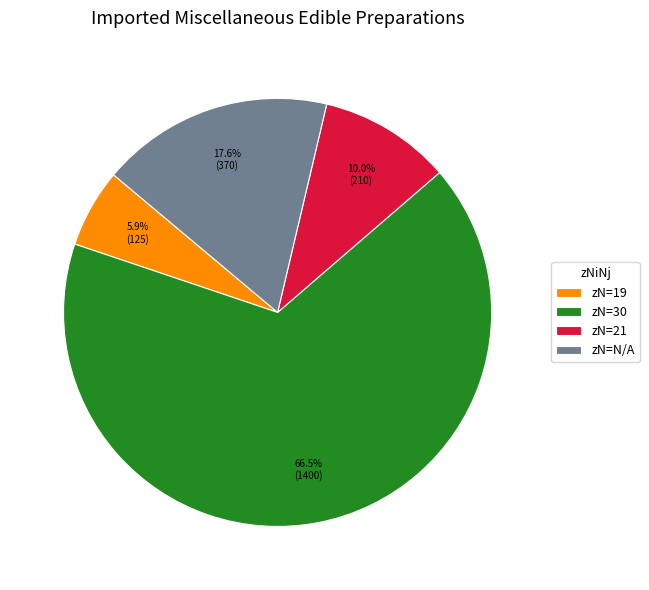

Which slice is the largest?

zN=30